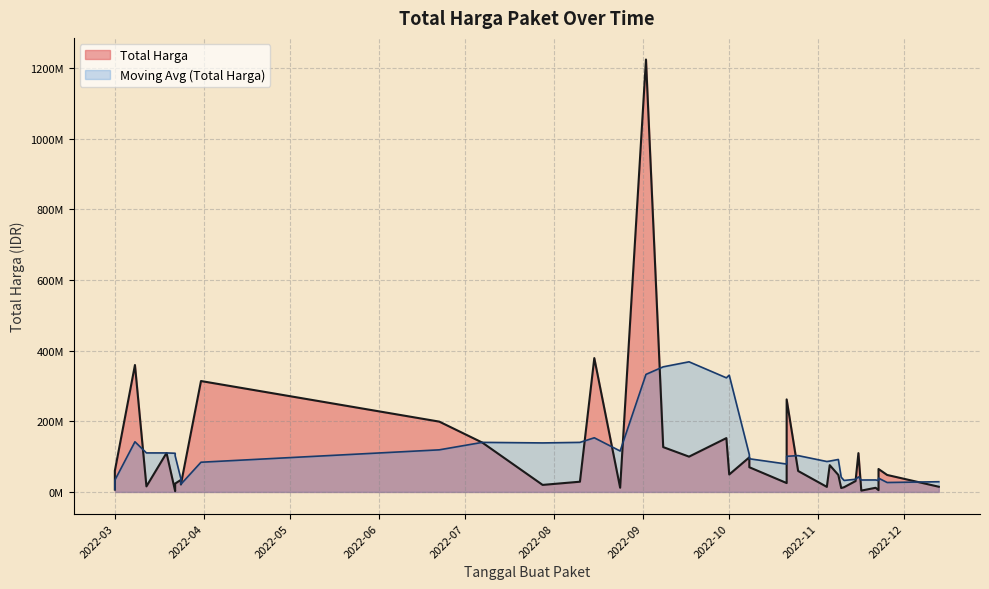

Which has a higher value, 2022-03-01 or 2022-11-08?

2022-03-01